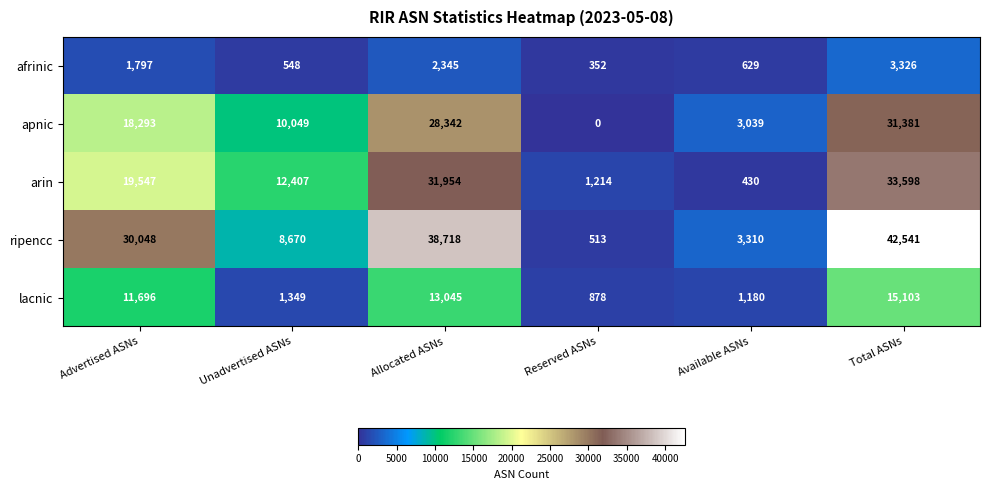

How many series are shown in this chart?

5